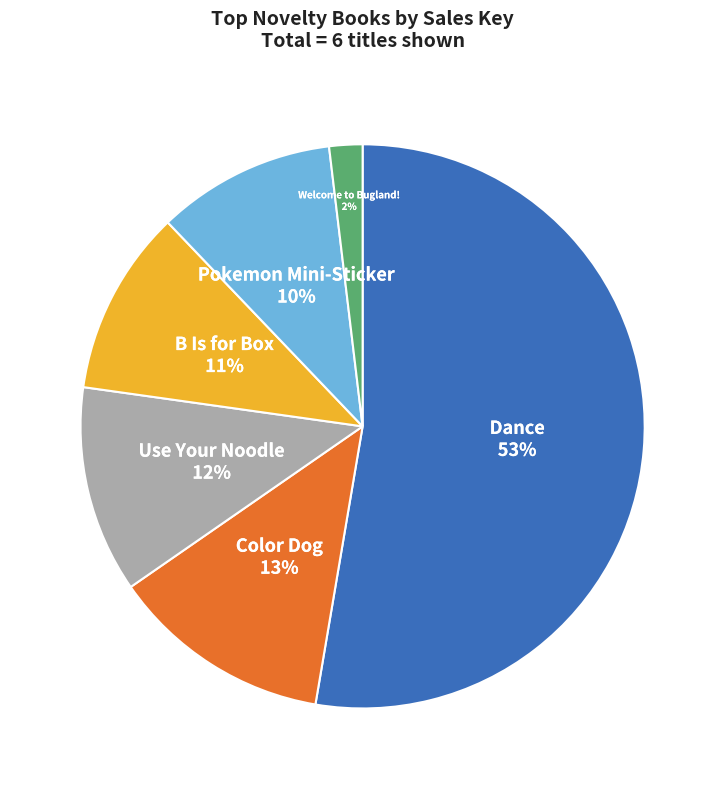

Is Dance the majority of the pie?

Yes